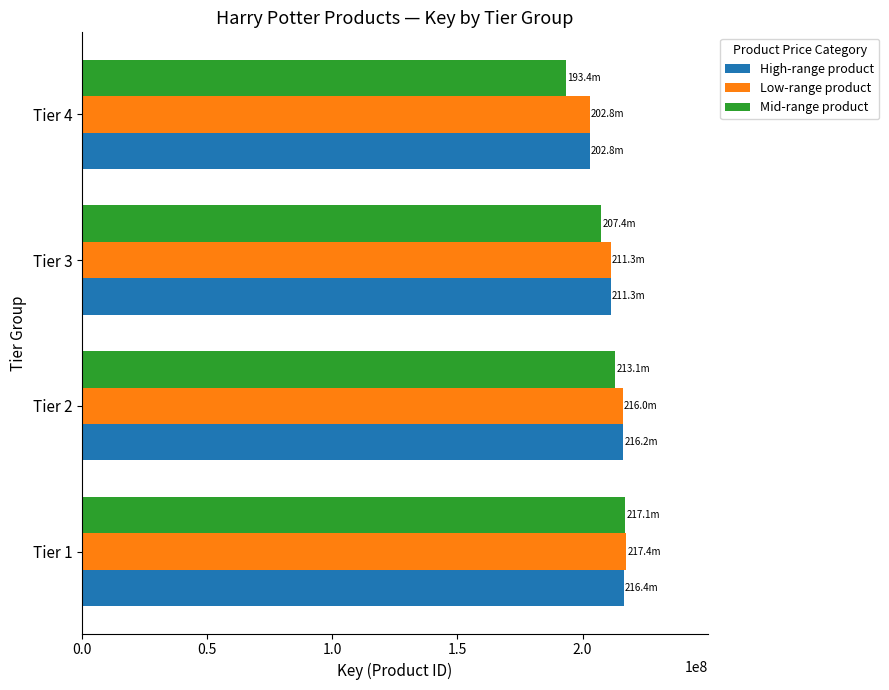

What is the average value of the Mid-range product series?

207746667